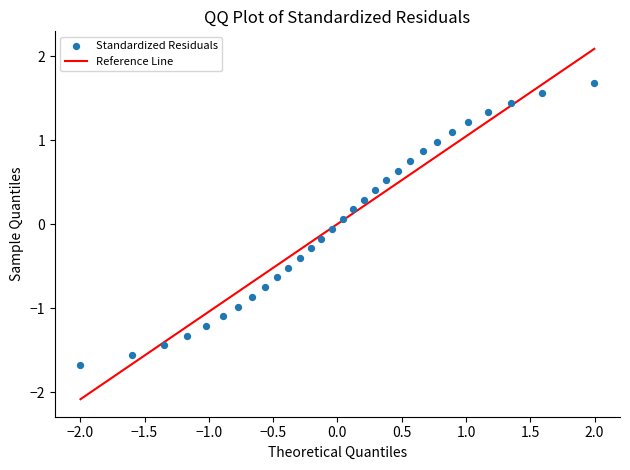

What is the range of X values (max minus min)?

4.0